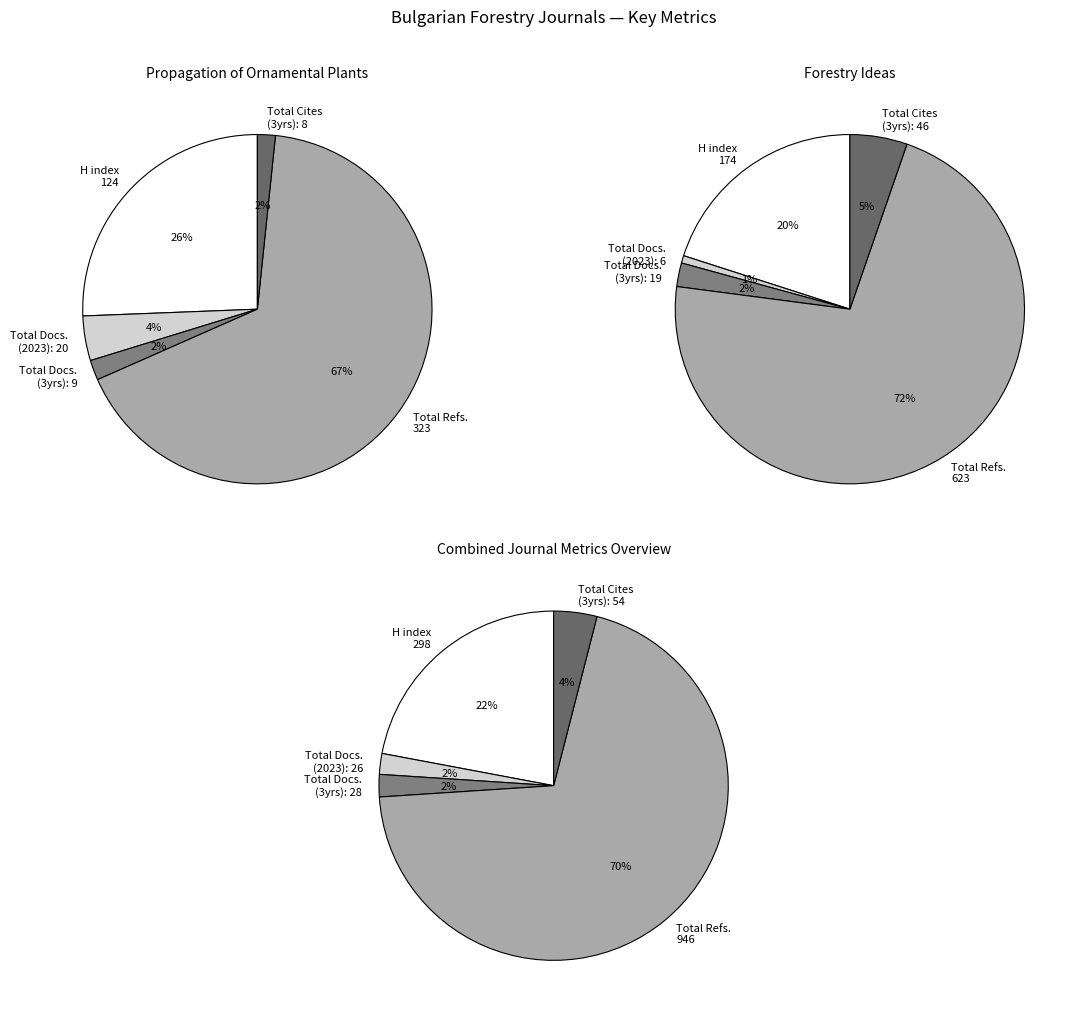

Is it true that Forestry Ideas is 52% of the pie?

False